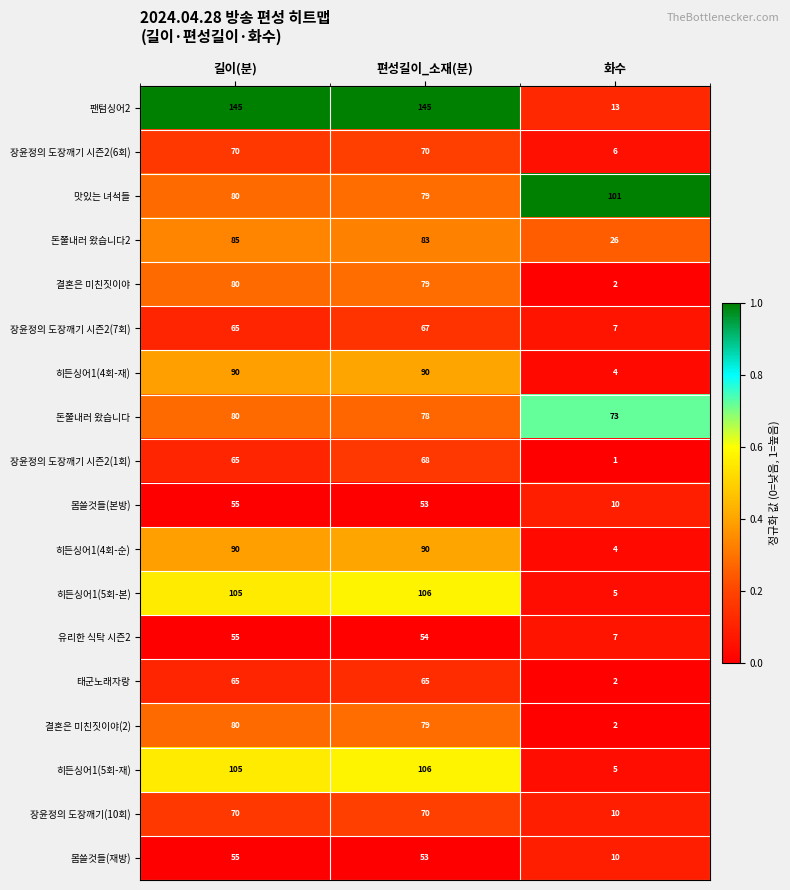

Which series has the largest total across all categories?

팬텀싱어2